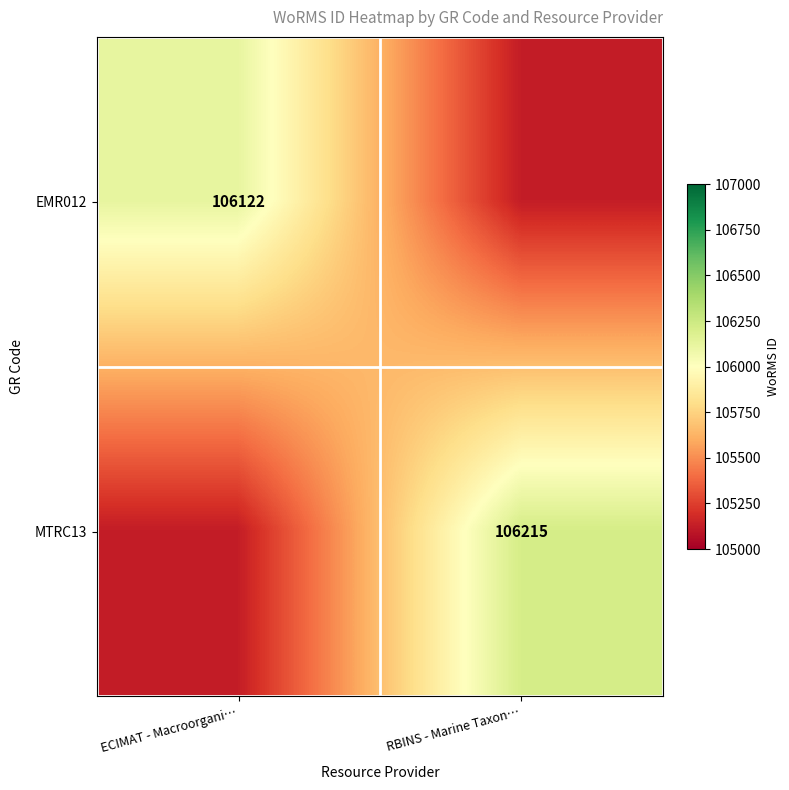

Is the value of MTRC13 at RBINS - Marine Taxon… greater than the value of EMR012 at ECIMAT - Macroorgani…?

Yes